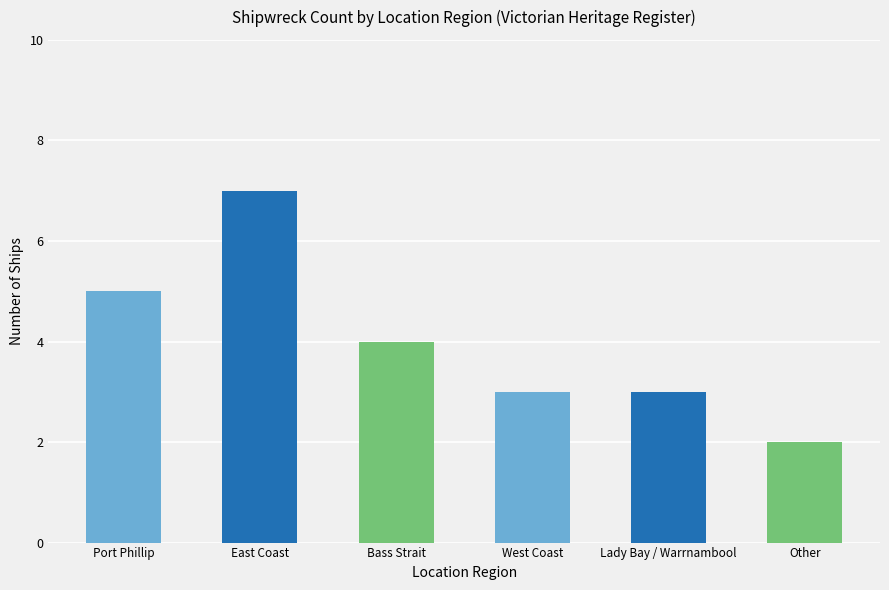

Count the number of data series in this chart.

1